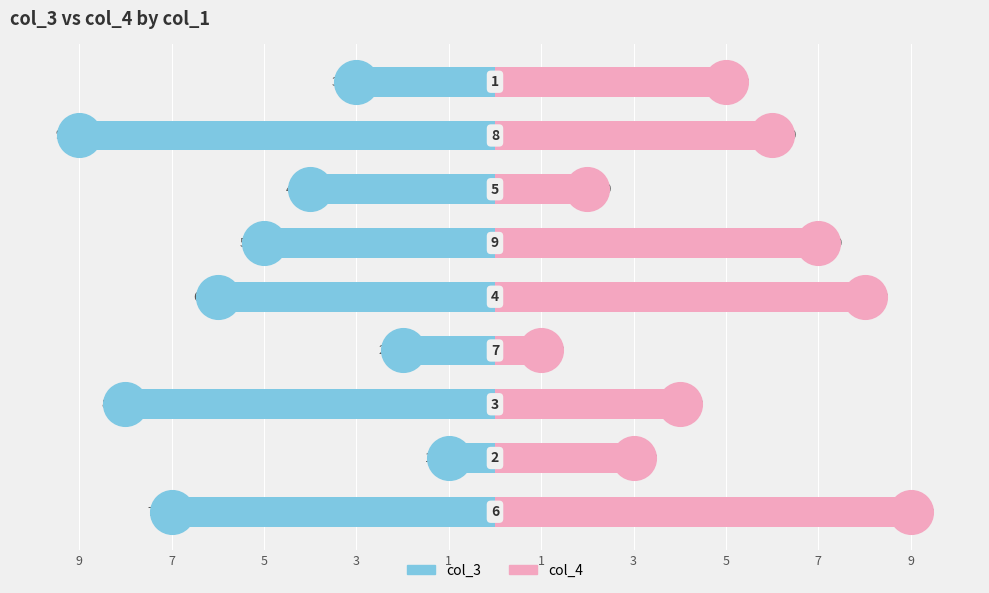

What are all the series names shown in the legend?

col_3, col_4